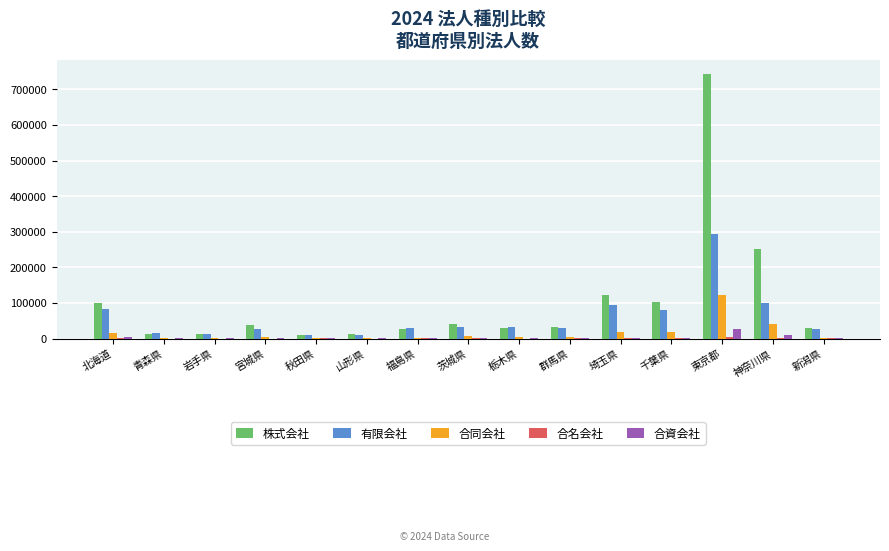

What is the difference between the 合同会社 values at 岩手県 and 千葉県?

16611